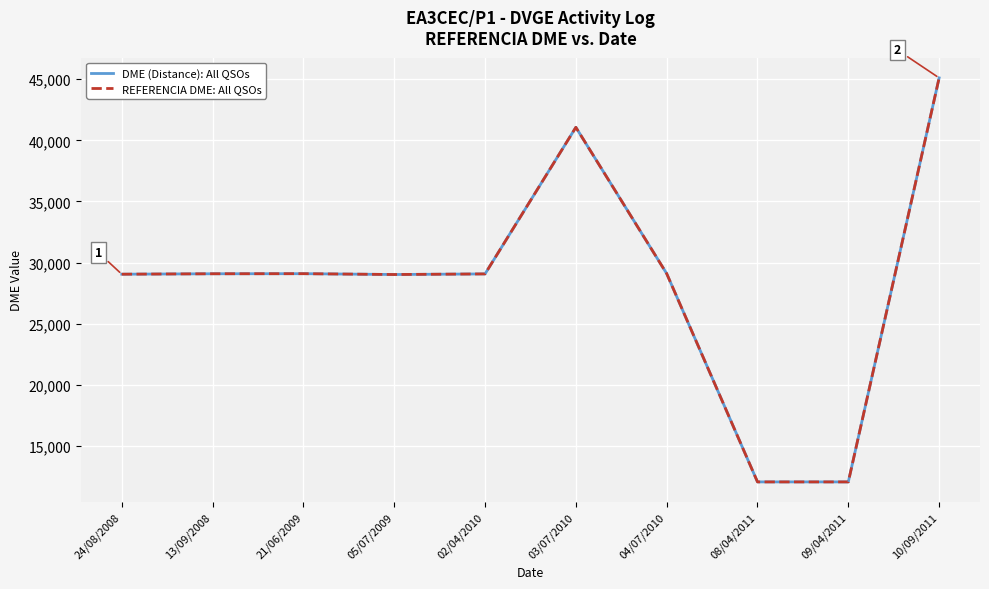

Is this an area chart (filled region under the line)?

No